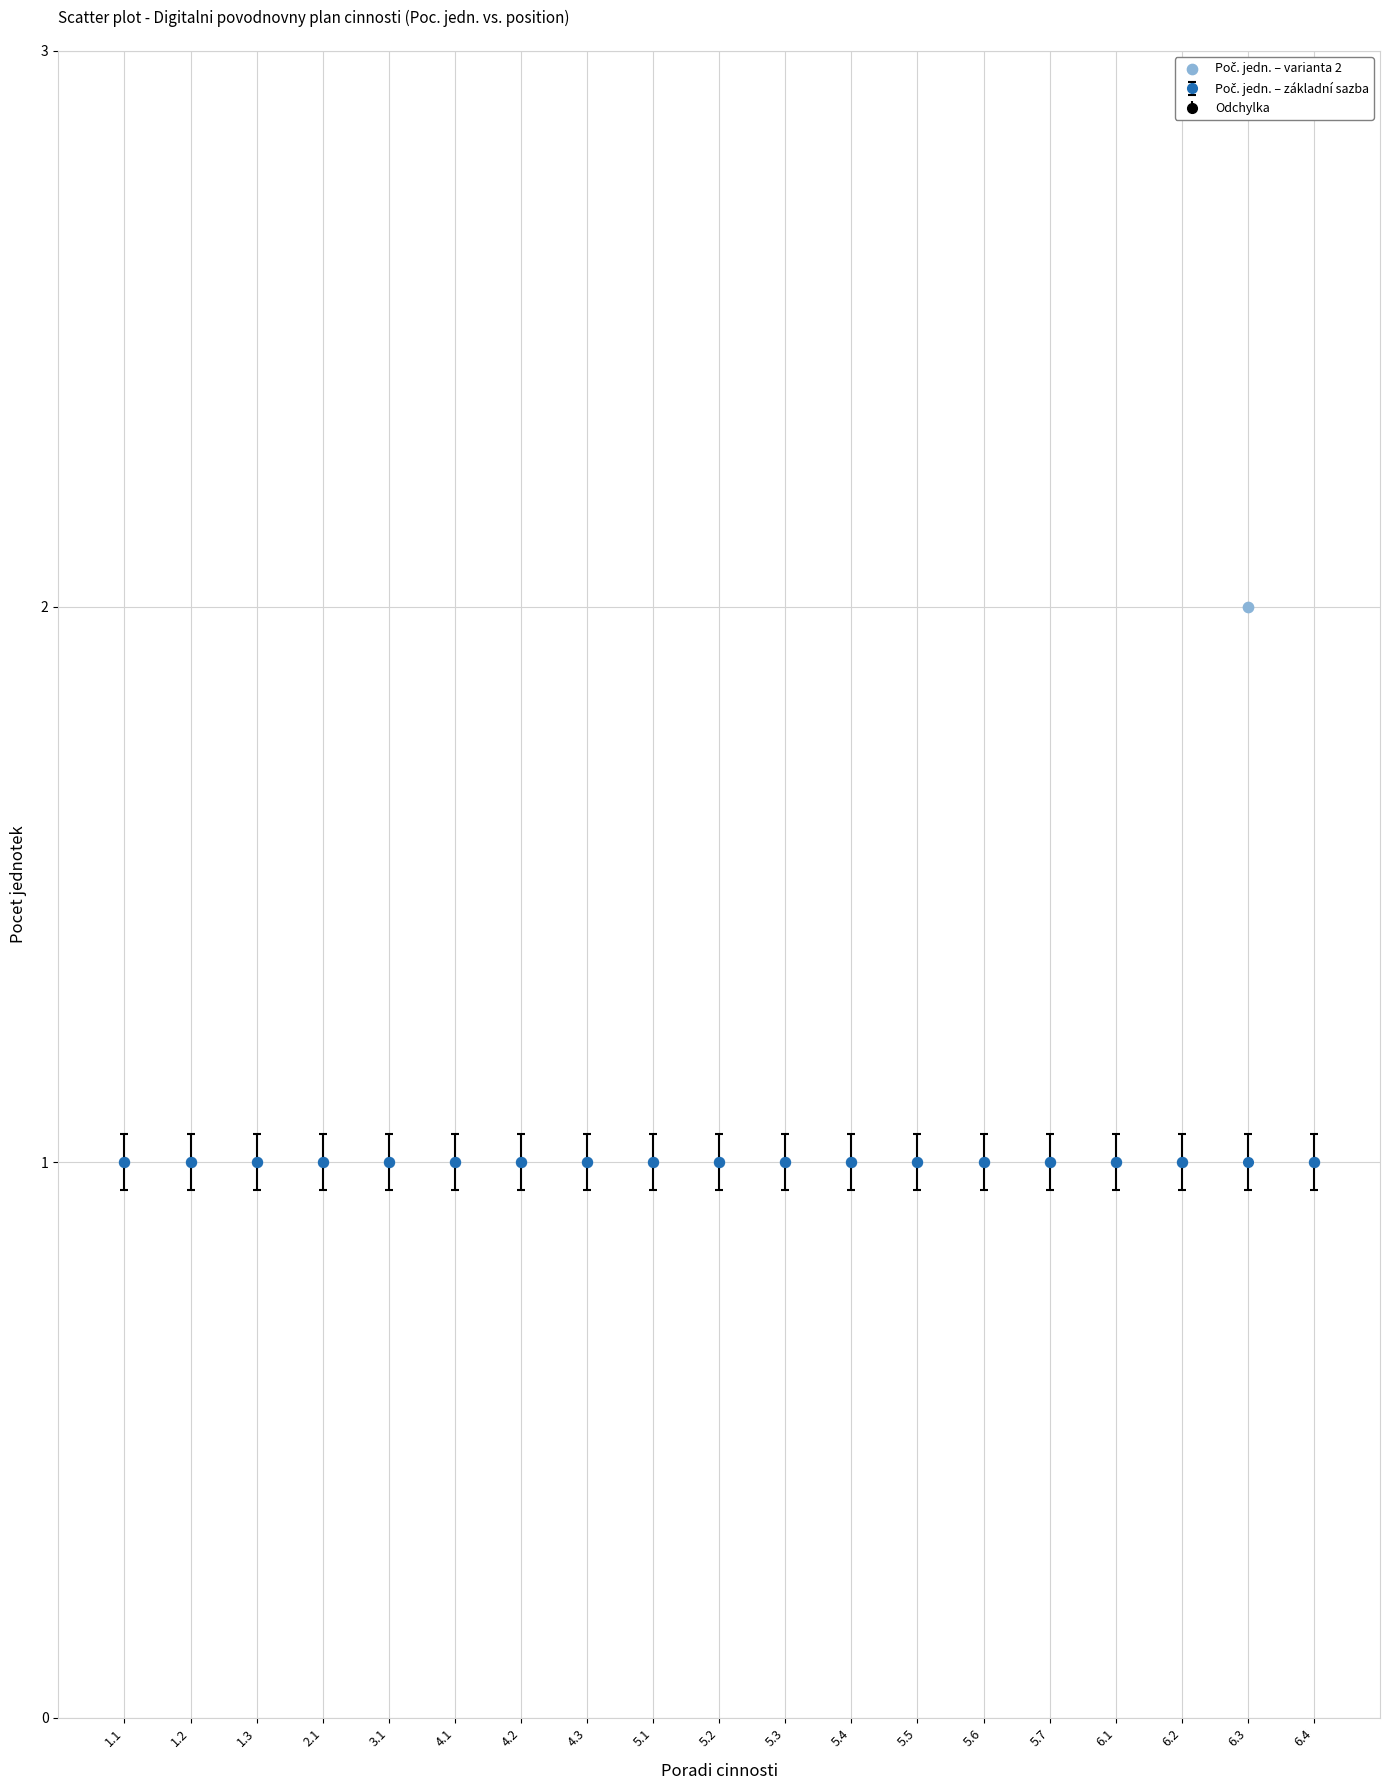

What is the range of X values (max minus min)?

18